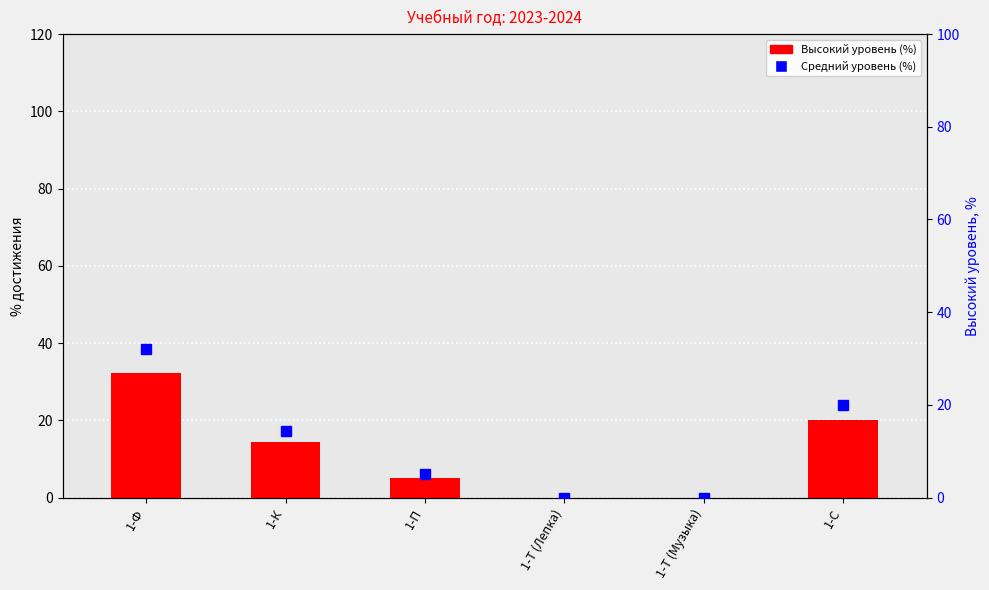

What is the sum of the Высокий уровень (%) values at 1-Т (Музыка) and 1-К?

14.3